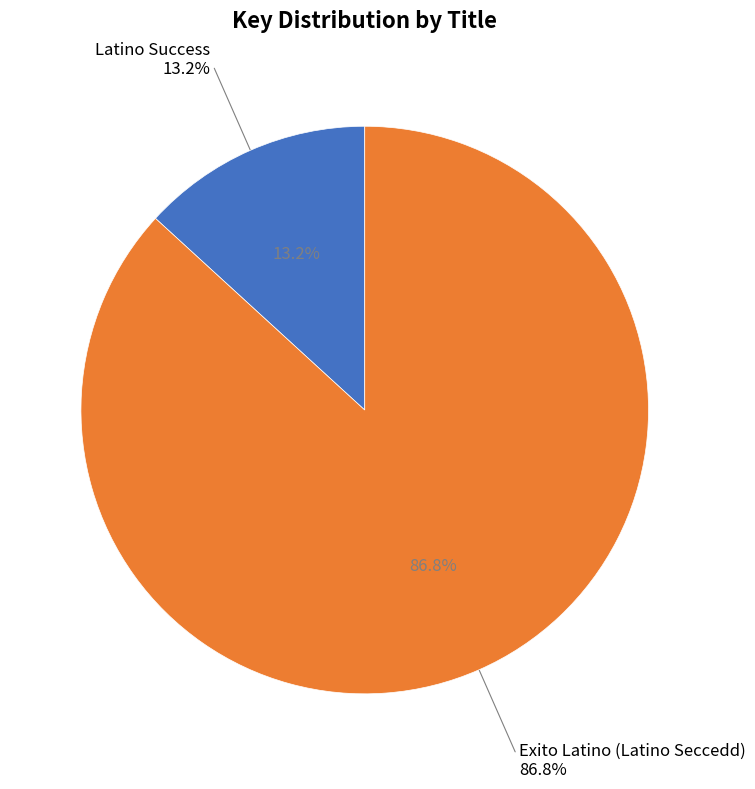

What is the change in value from Latino Success to Exito Latino (Latino Seccedd)?

+900295